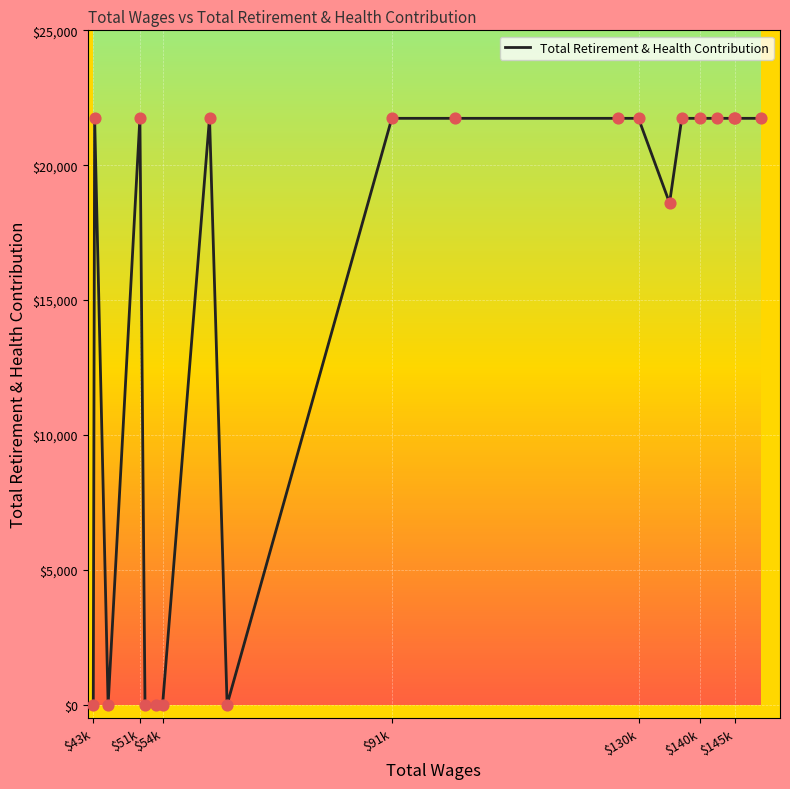

What is the difference between the maximum and minimum values?

21762